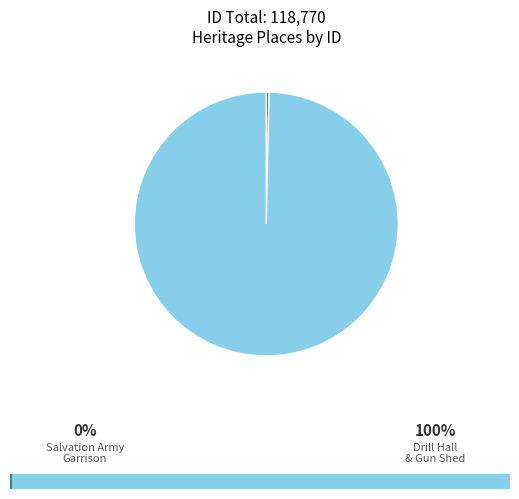

What portion of the pie excludes FORMER SALVATION ARMY TRAINING GARRISON?

99.7%